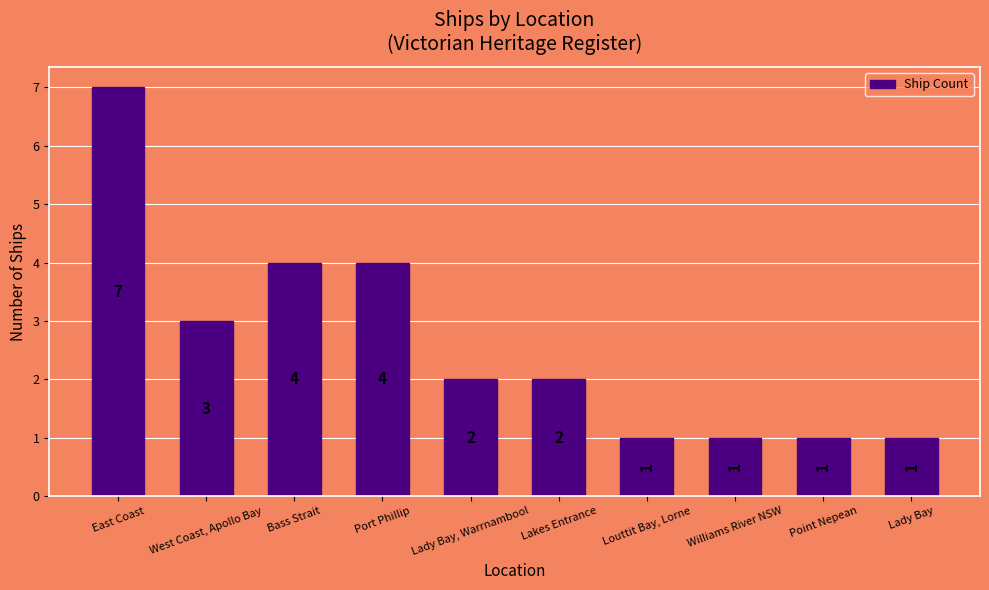

How many bars are there in total?

10